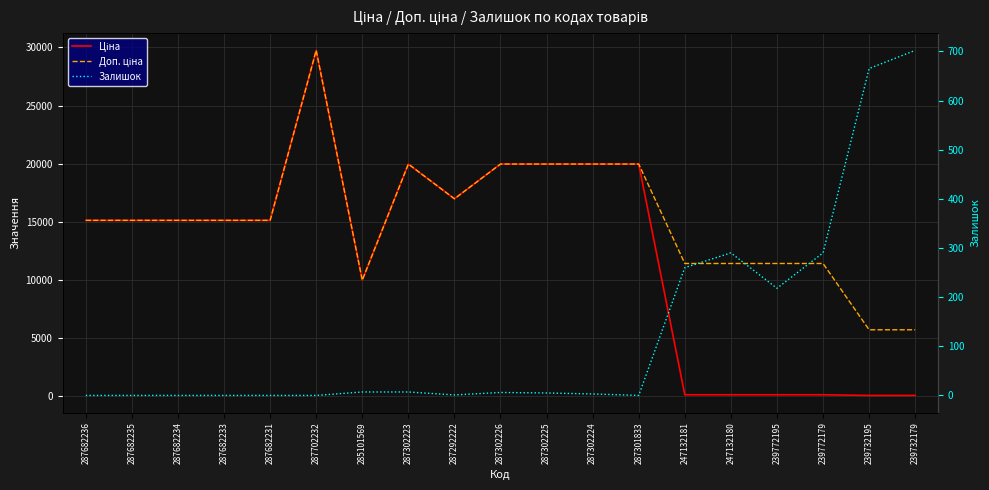

Which series has the widest spread of values?

Ціна